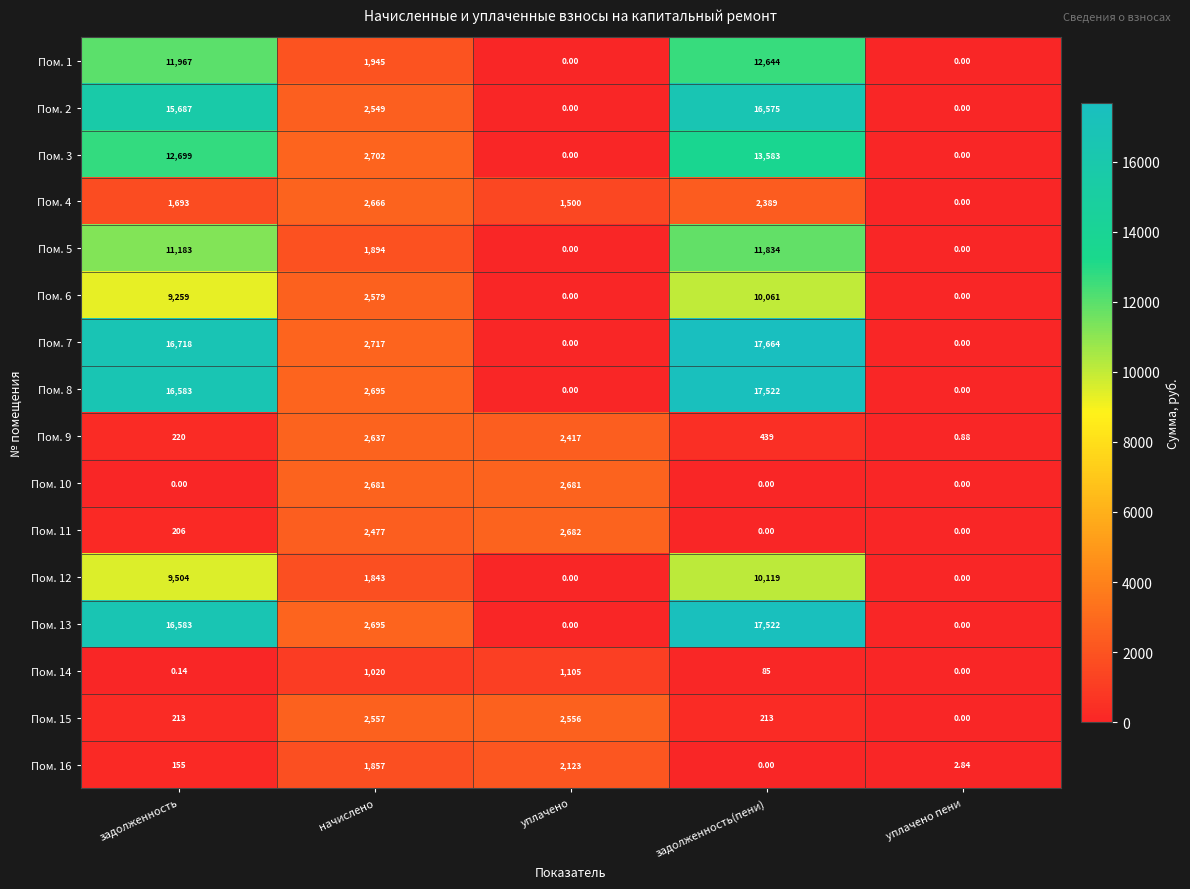

Which series has the largest total across all categories?

Пом. 7